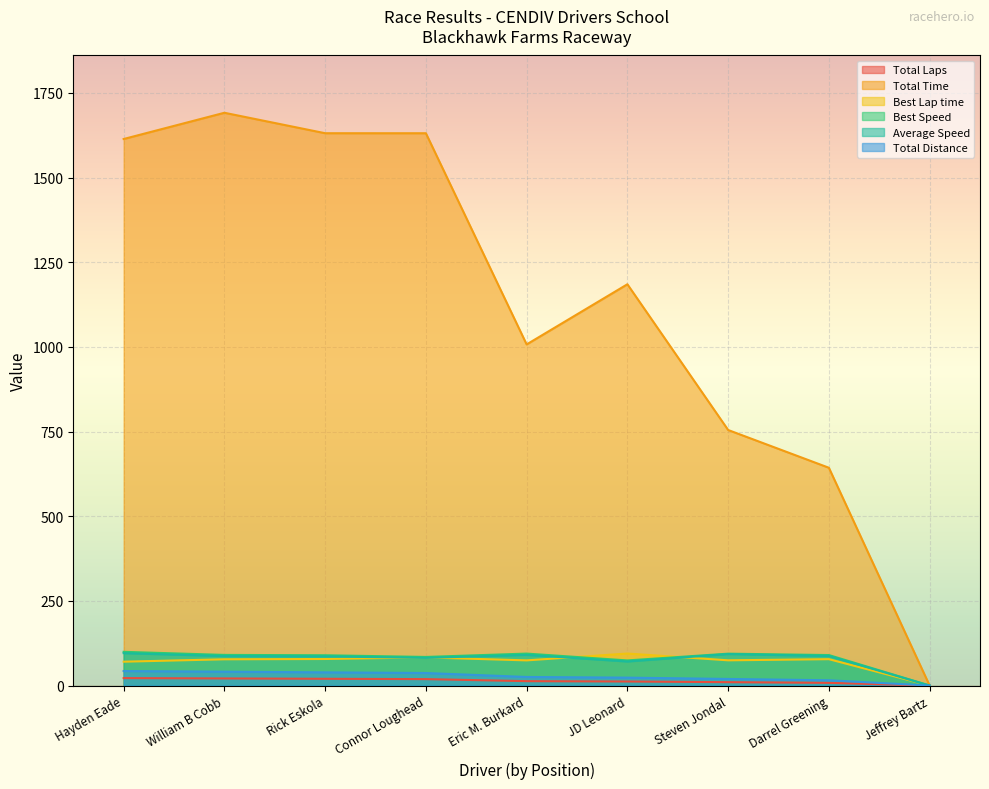

What is the sum of the Best Lap time values at Eric M. Burkard and Hayden Eade?

144.8